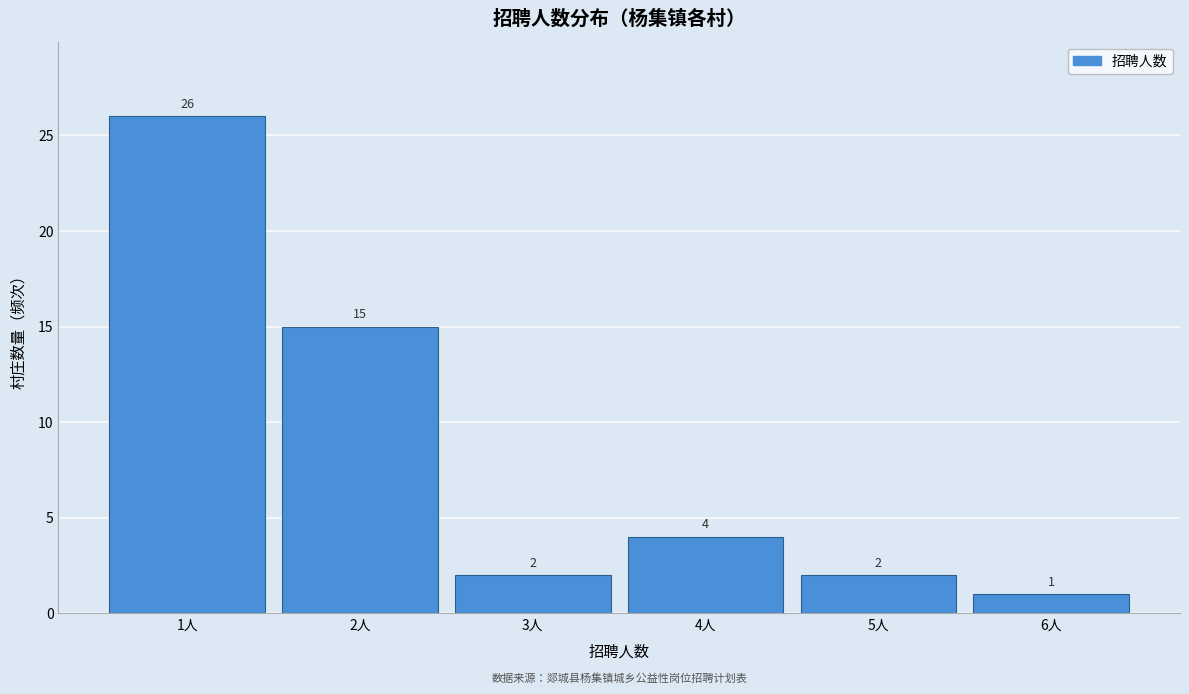

What is the height of the bar covering 0.5 to 1.5 on the x-axis?

26